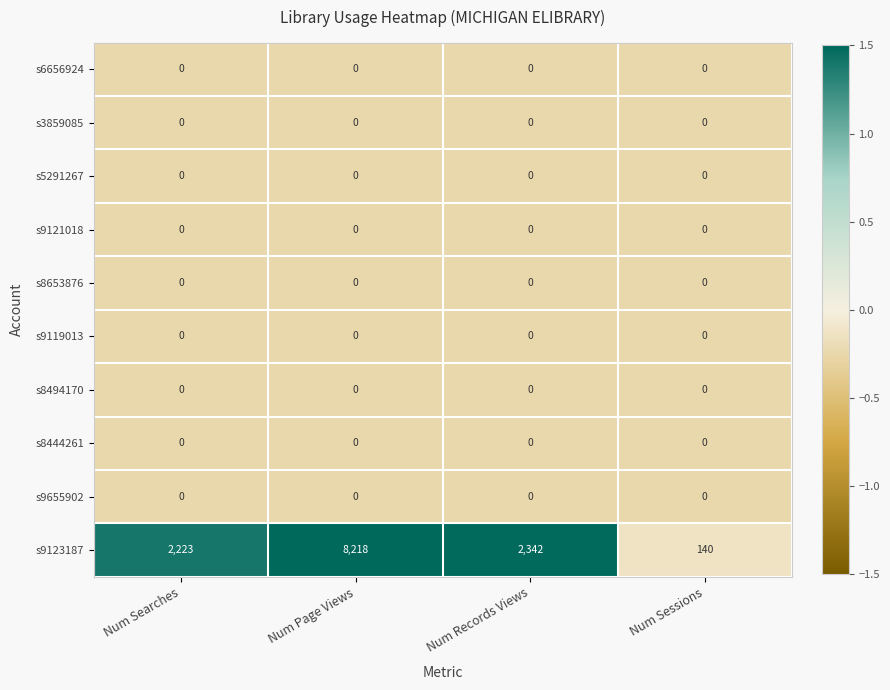

The s8653876 series shows 0 at Num Sessions. True or false?

True